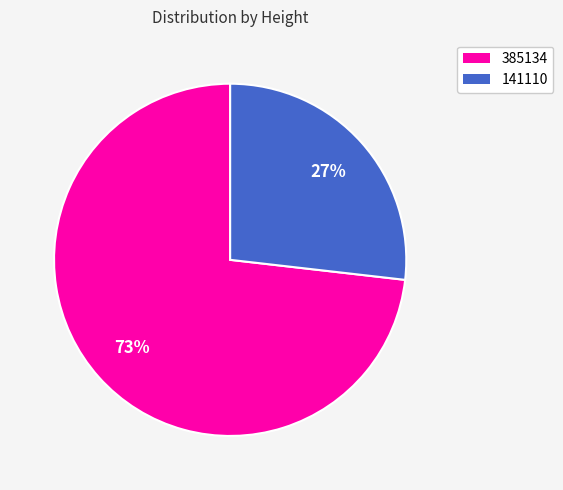

What is the smallest slice in the pie chart?

141110